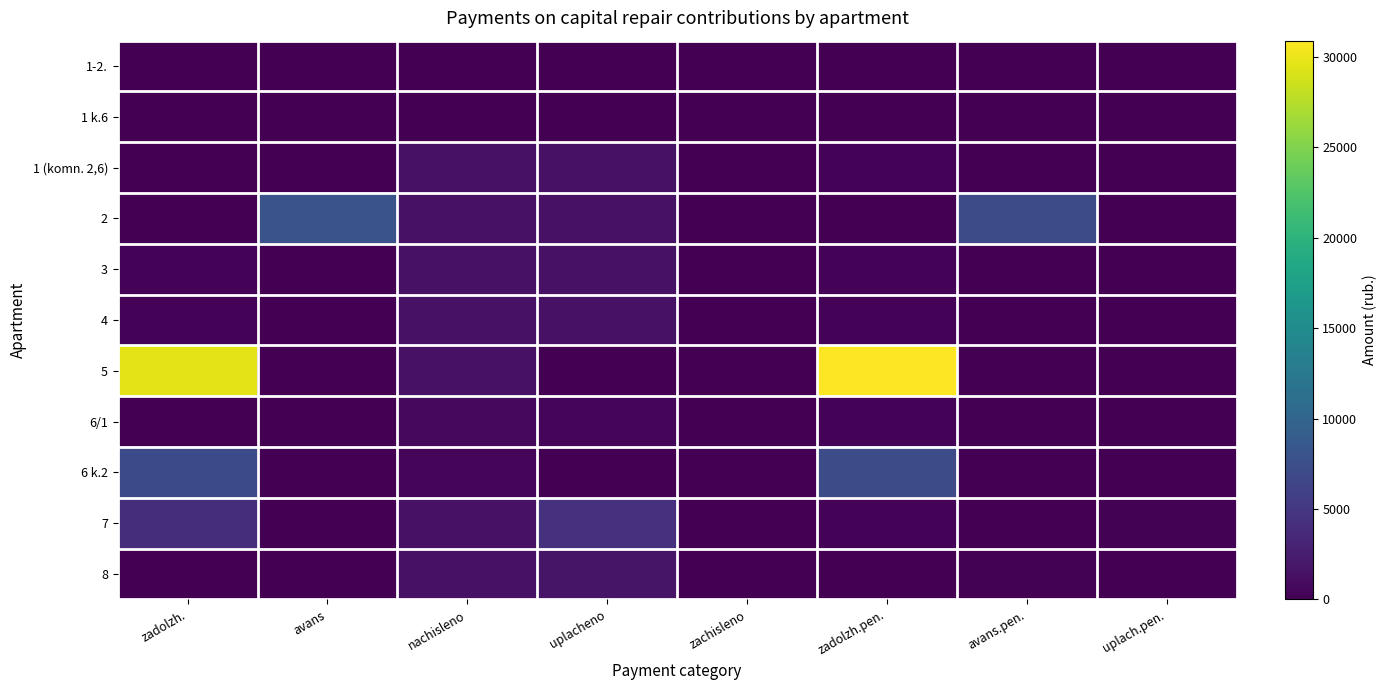

Which series has the largest range (max minus min)?

5